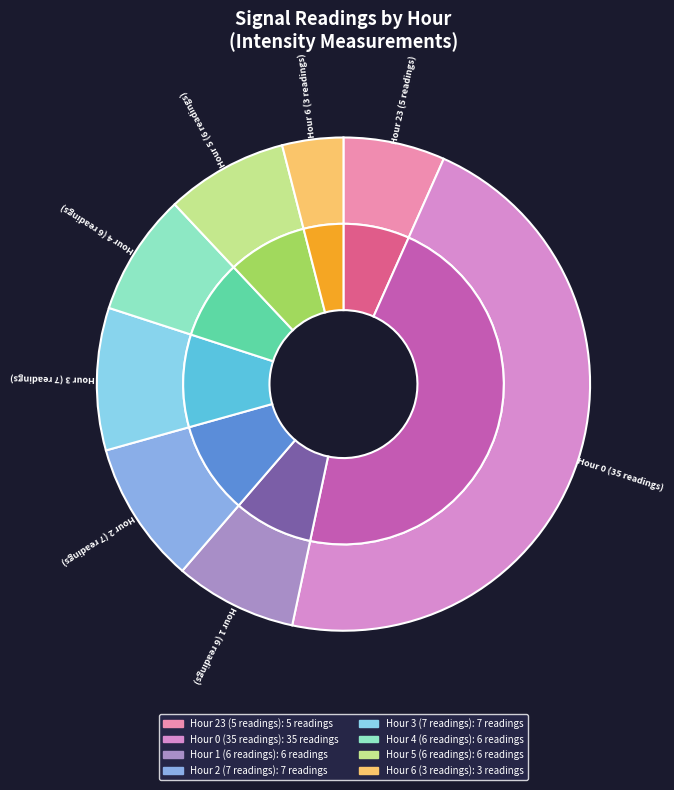

True or false: Hour 0 accounts for 56% of the total.

False